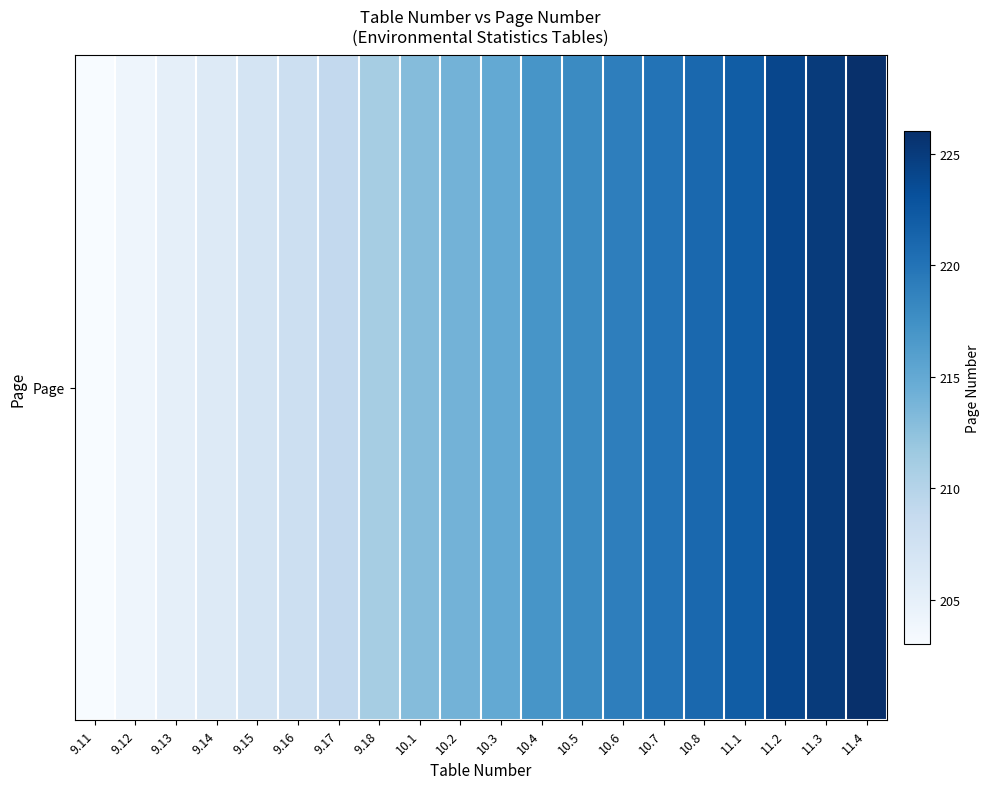

Which category has the lowest value across all series?

9.11